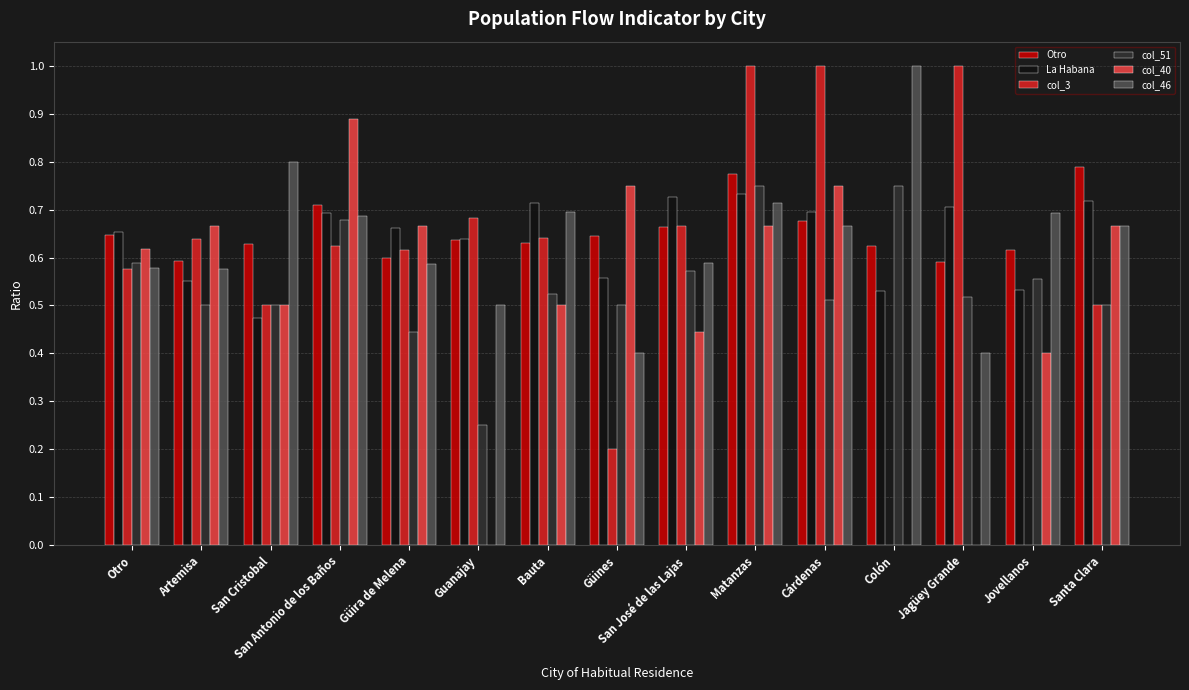

How many distinct data groups are displayed?

6